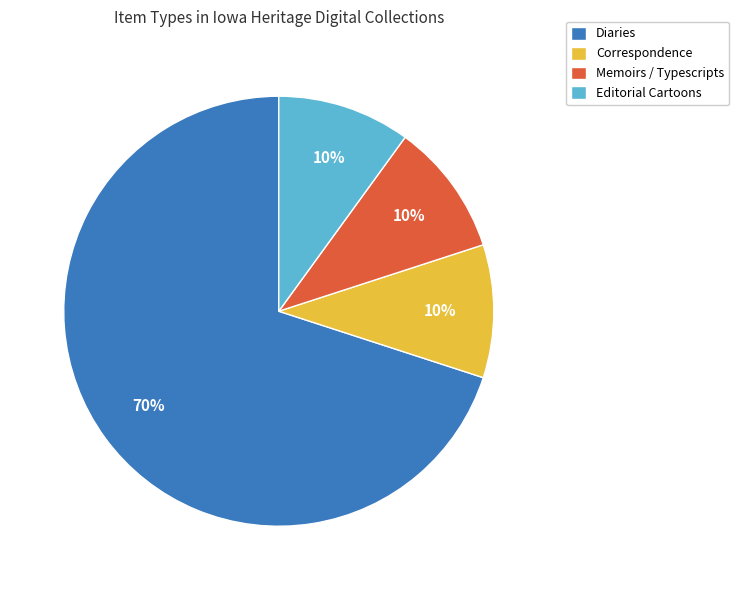

Is there any slice that represents more than half of the pie?

Yes